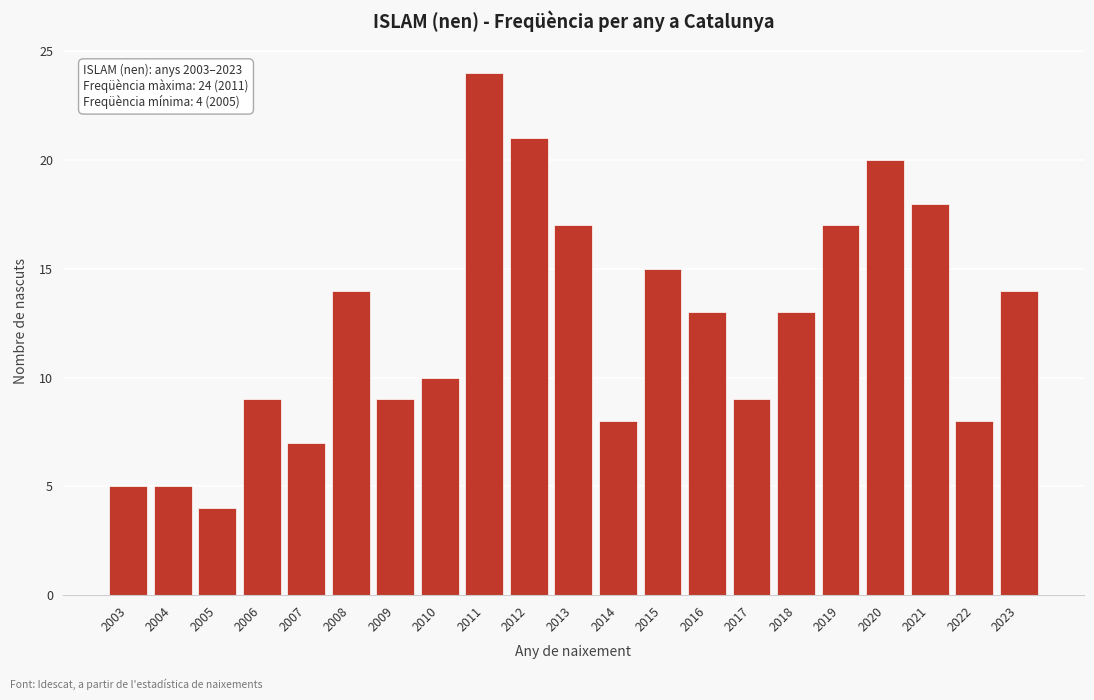

Reading left to right, what are all the values shown in this chart?

2003=5	2004=5	2005=4	2006=9	2007=7	2008=14	2009=9	2010=10	2011=24	2012=21	2013=17	2014=8	2015=15	2016=13	2017=9	2018=13	2019=17	2020=20	2021=18	2022=8	2023=14